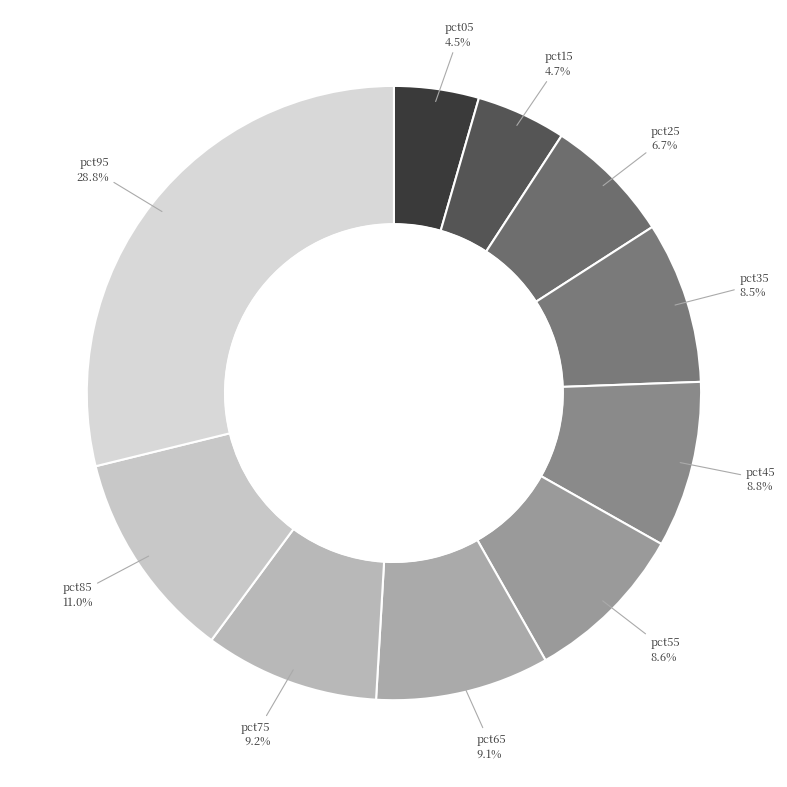

Is there any slice that represents more than half of the pie?

No